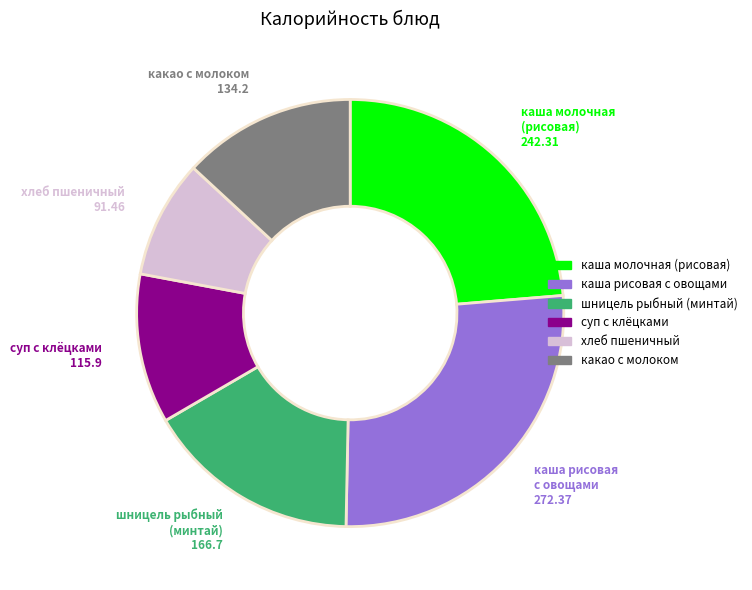

Does any single category account for the majority?

No